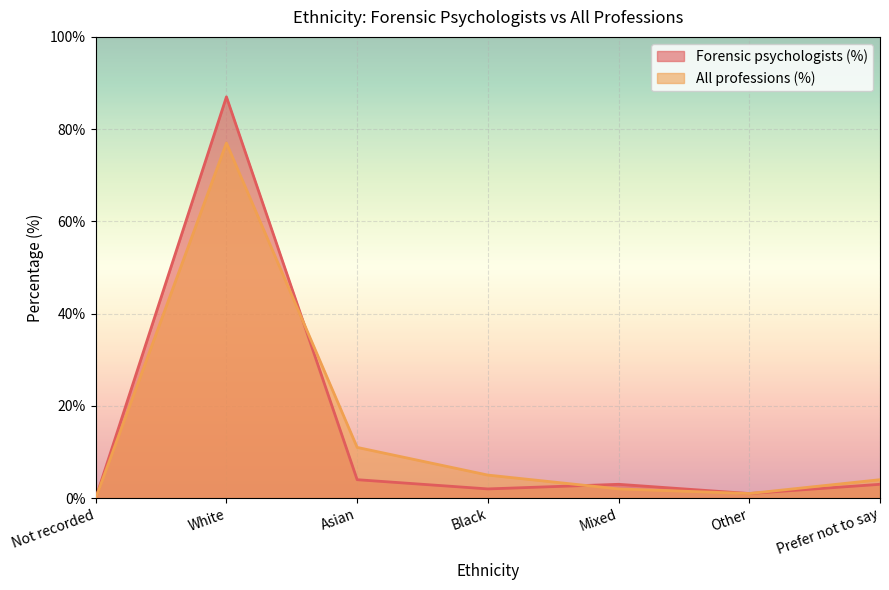

Reading left to right, list all the values displayed in this chart.

Forensic psychologists (%): 0	87	4	2	3	1	3
All professions (%): 0	77	11	5	2	1	4